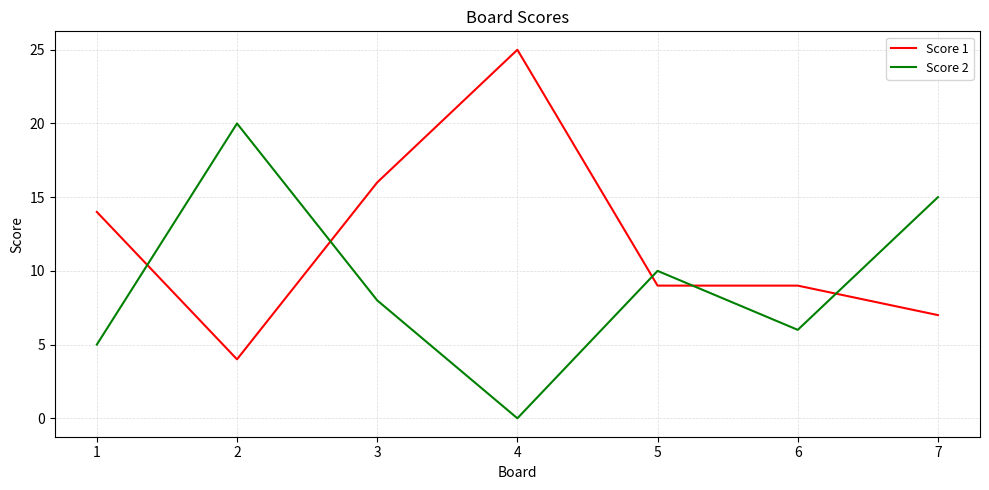

True or false: Score 1 has a value of 5 at 5.

False